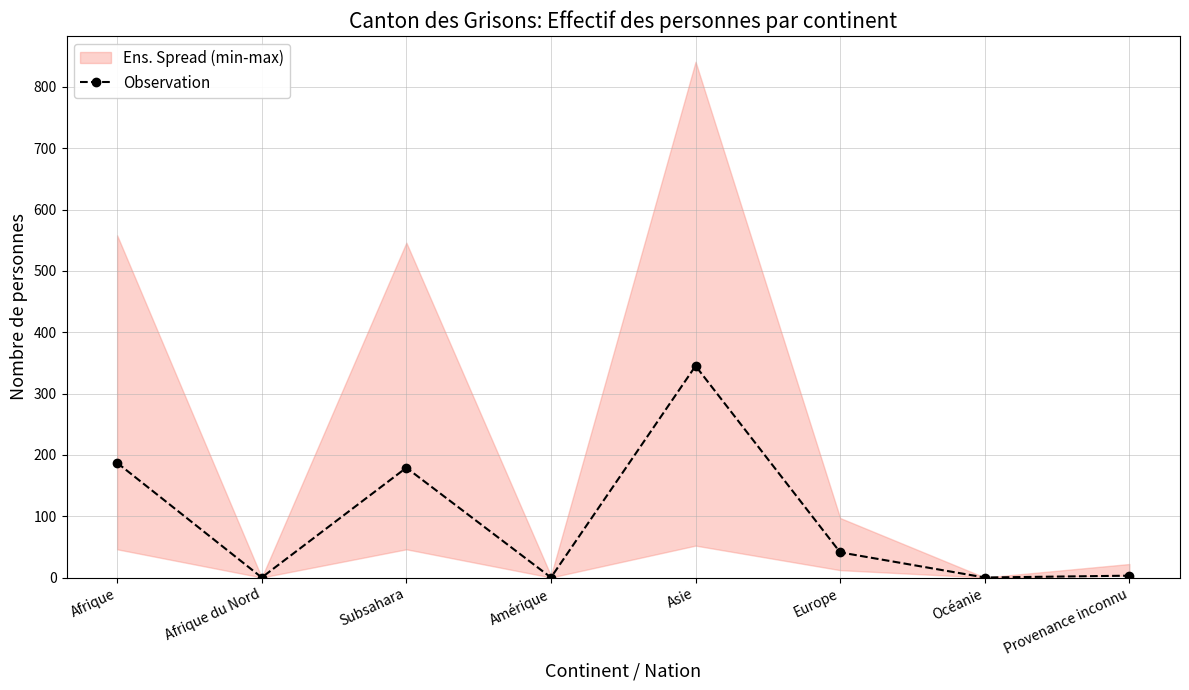

The value at Amérique is -191. True or false?

False